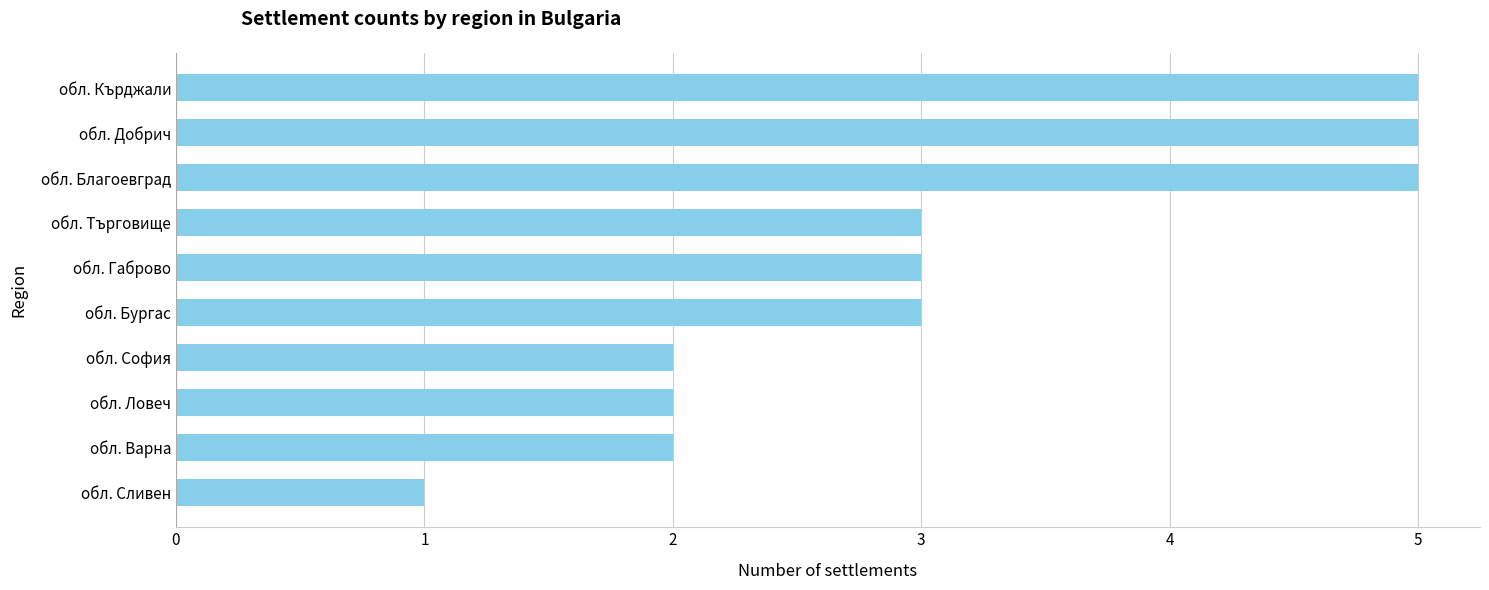

What is the average value?

3